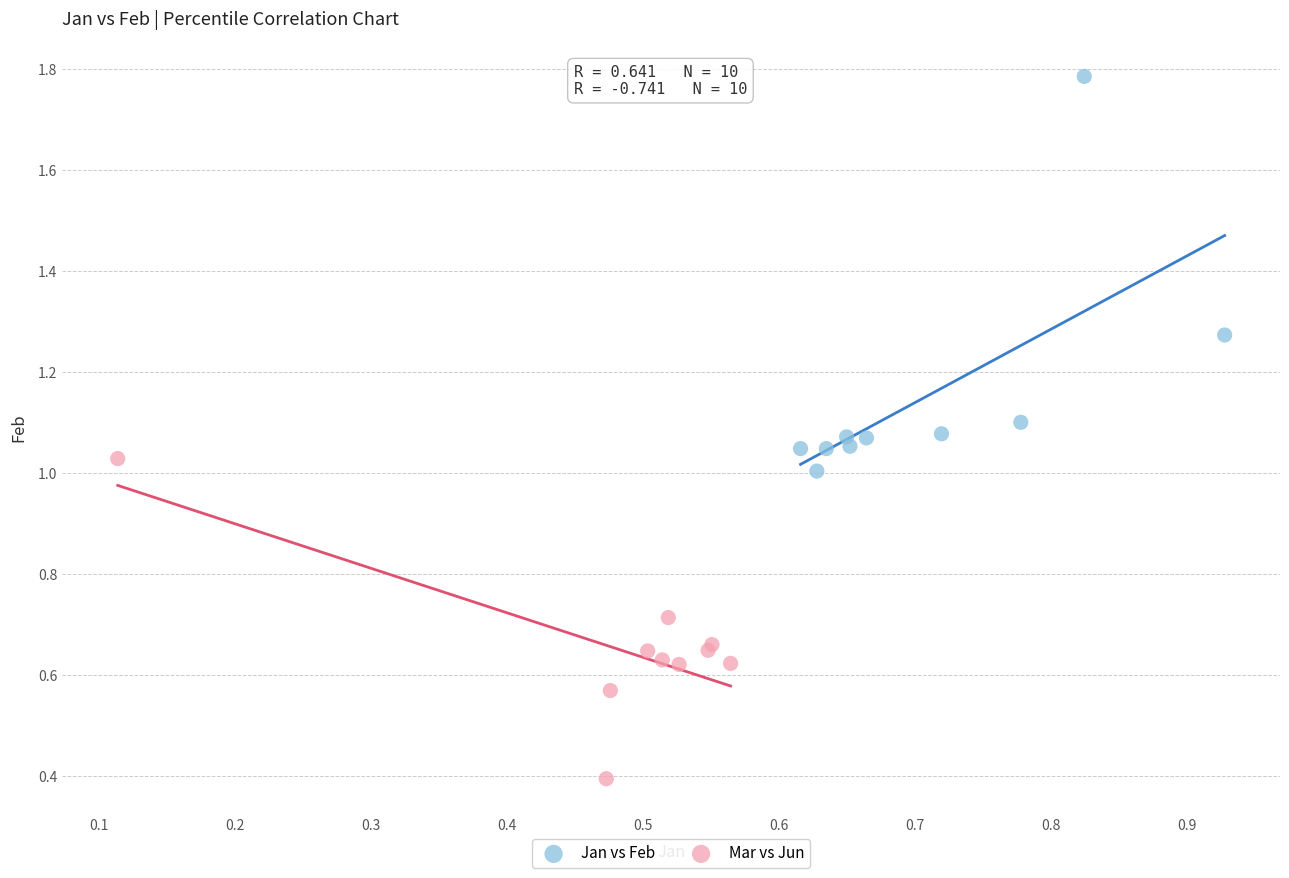

What are all the series names shown in the legend?

Jan vs Feb, Mar vs Jun